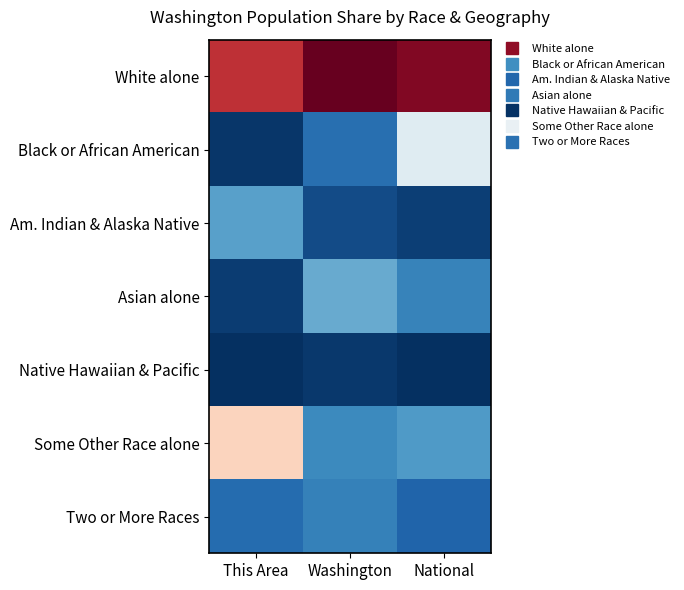

At how many categories does at least one series exceed 0?

3